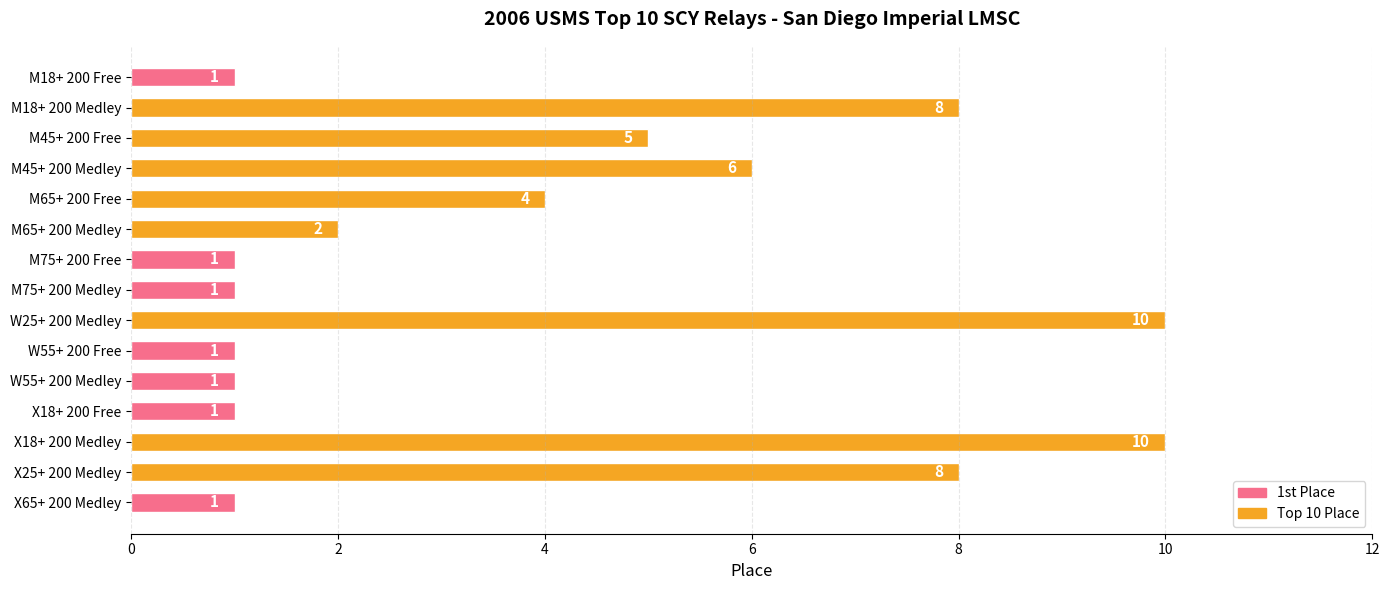

Are the bars grouped side by side (vs. stacked)?

No